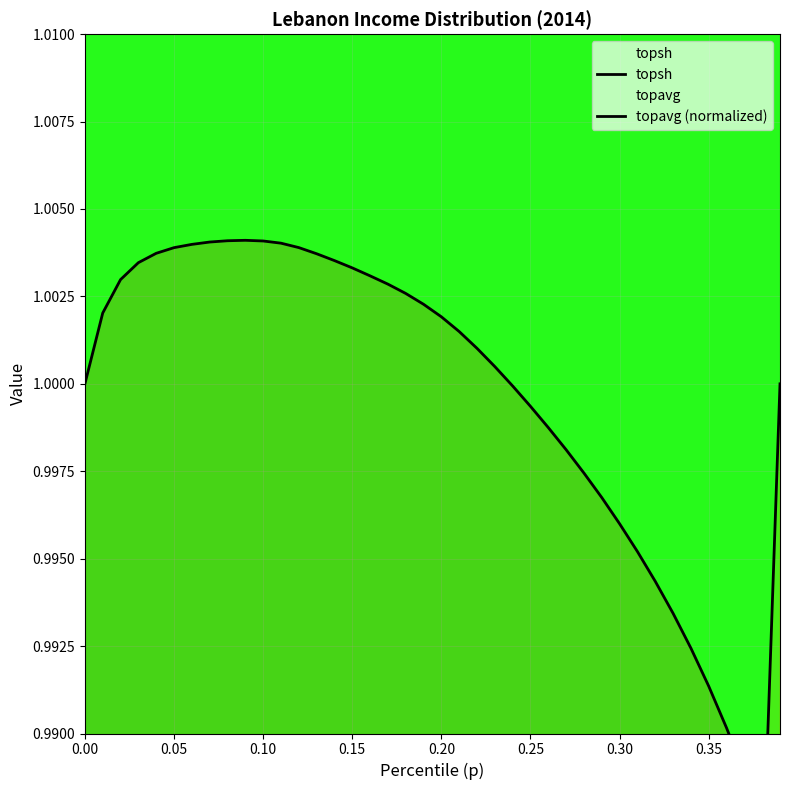

Reading right to left, what are all the values shown in this chart?

topsh: 1.0	1.0	1.0	1.0	1.0	1.0	1.0	1.0	1.0	1.0	1.0	1.0	1.0	1.0	1.0	1.0	1.0	1.0	1.0	1.0	1.0	1.0	1.0	1.0	1.0	1.0	1.0	1.0	1.0	1.0	1.0	1.0	1.0	1.0	1.0	1.0	1.0	1.0	1.0	1.0
topavg (normalized): 1.0	1.0	1.0	1.0	0.9	0.9	0.9	0.9	0.9	0.9	0.9	0.9	0.8	0.8	0.8	0.8	0.8	0.8	0.8	0.8	0.8	0.8	0.7	0.7	0.7	0.7	0.7	0.7	0.7	0.7	0.7	0.7	0.7	0.7	0.7	0.6	0.6	0.6	0.6	0.6